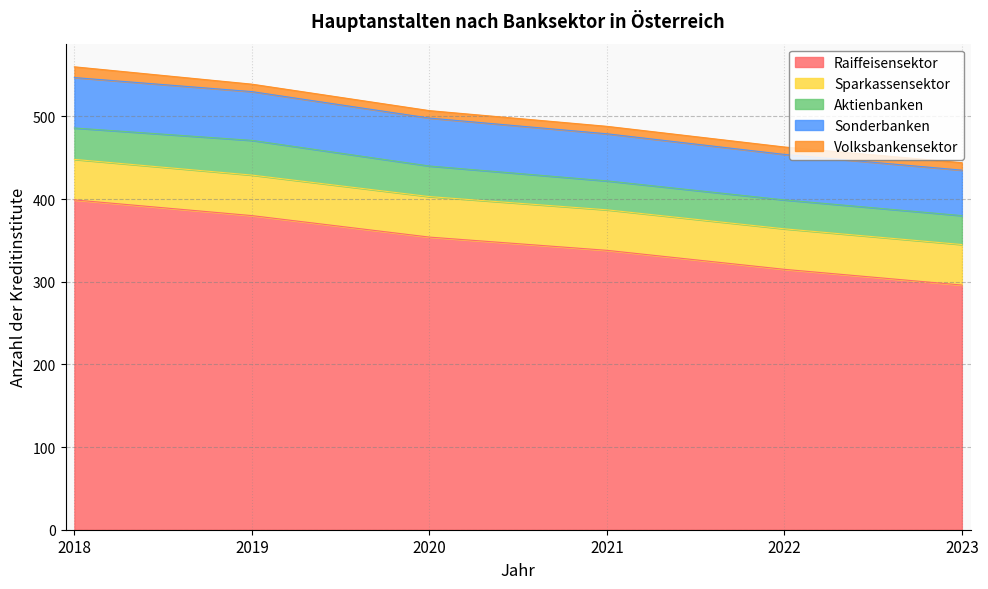

What are all the series names shown in the legend?

Raiffeisensektor, Sparkassensektor, Aktienbanken, Sonderbanken, Volksbankensektor